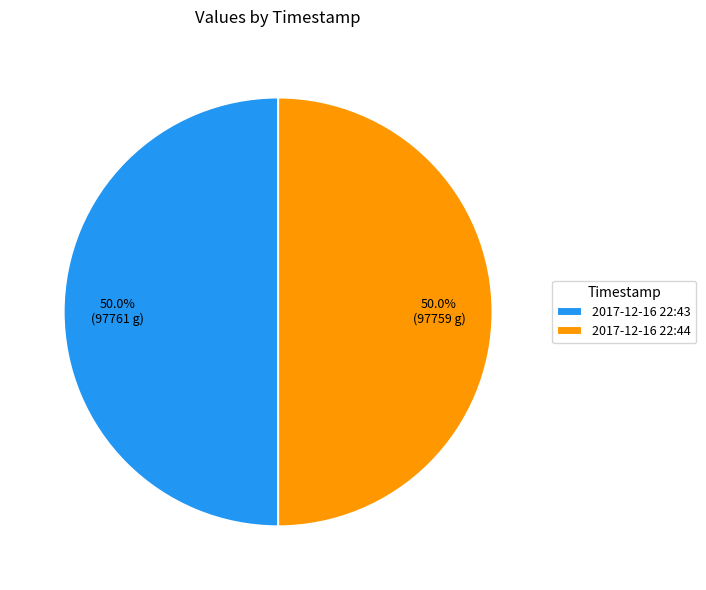

How many segments does this pie chart have?

2